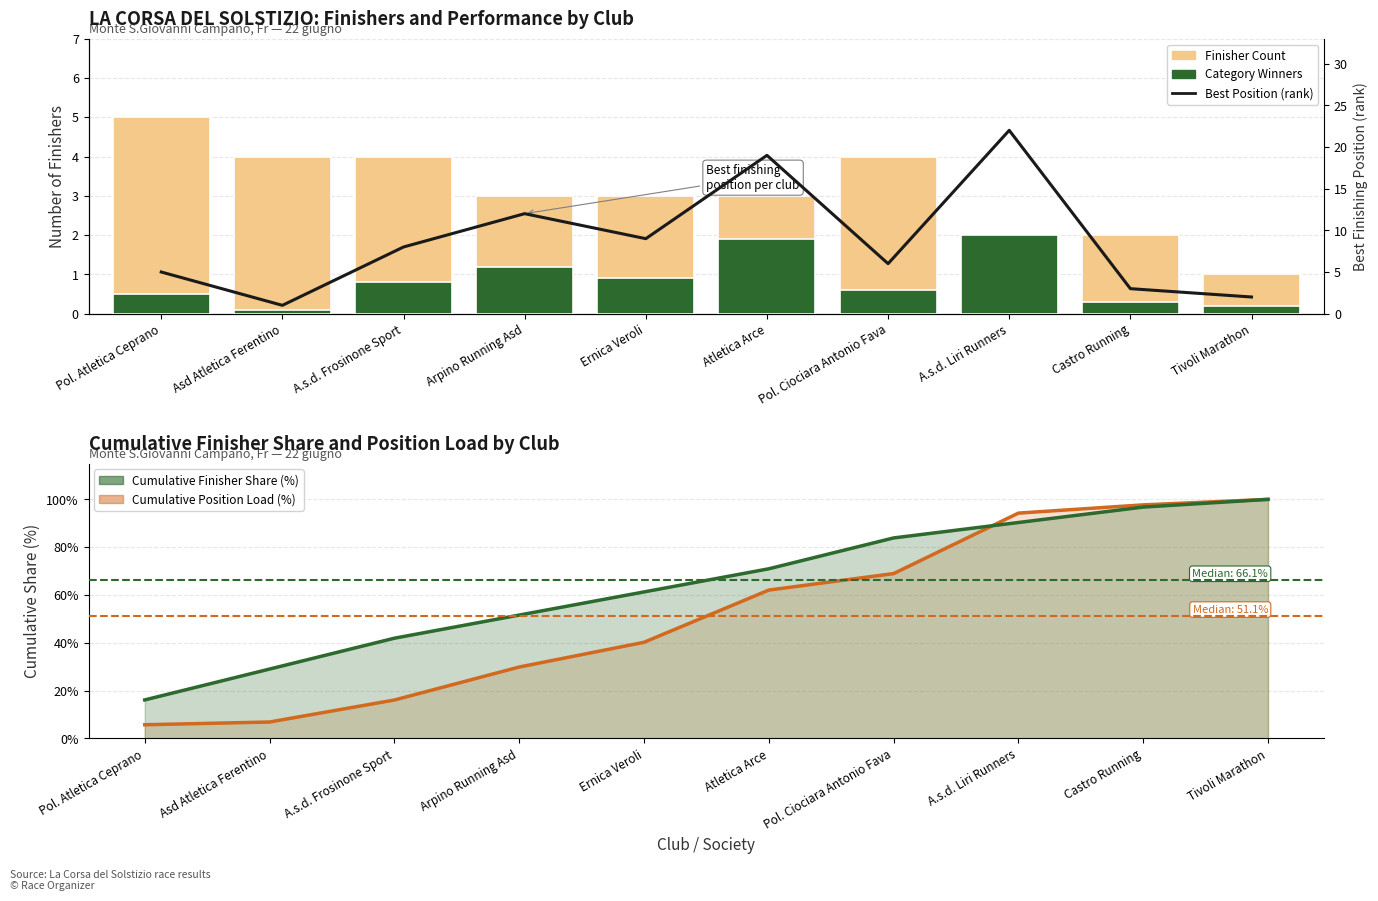

What is the total value across all series at Pol. Ciociara Antonio Fava?

163.4